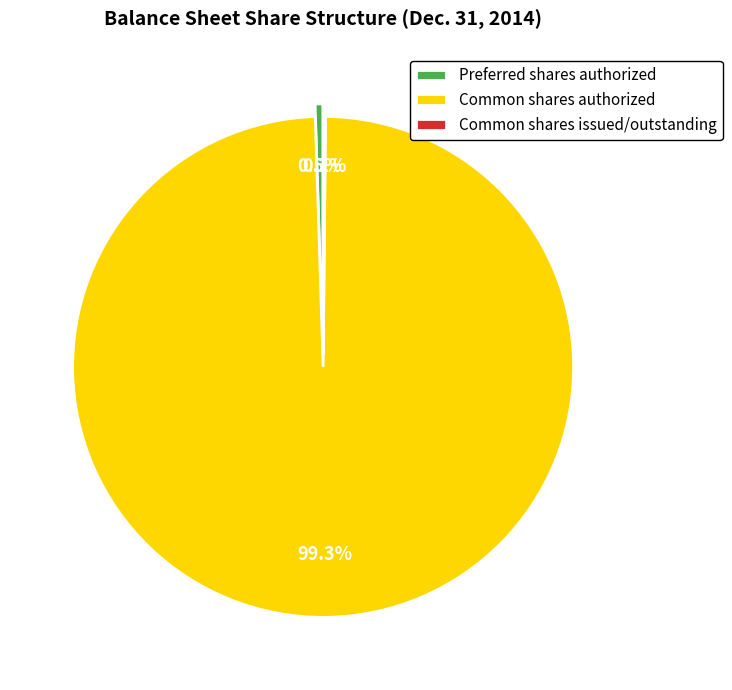

To the nearest percent, what is the difference between the Preferred shares authorized and Common shares authorized slice percentages?

99%